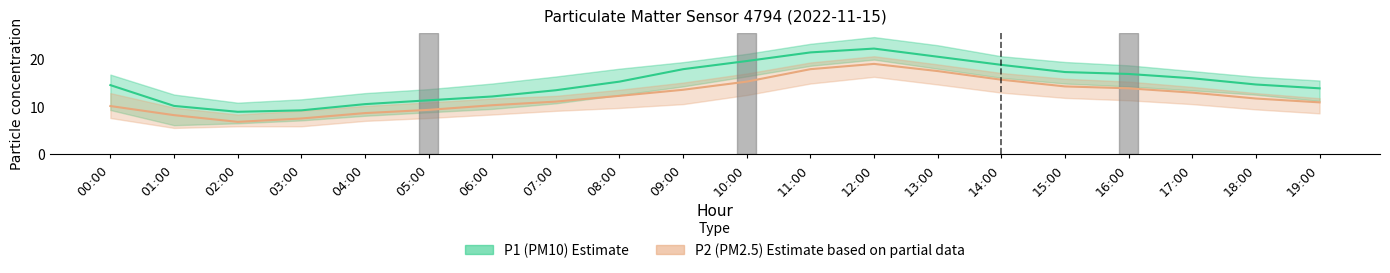

True or false: P2_upper has a value of 18.8 at 13:00.

True